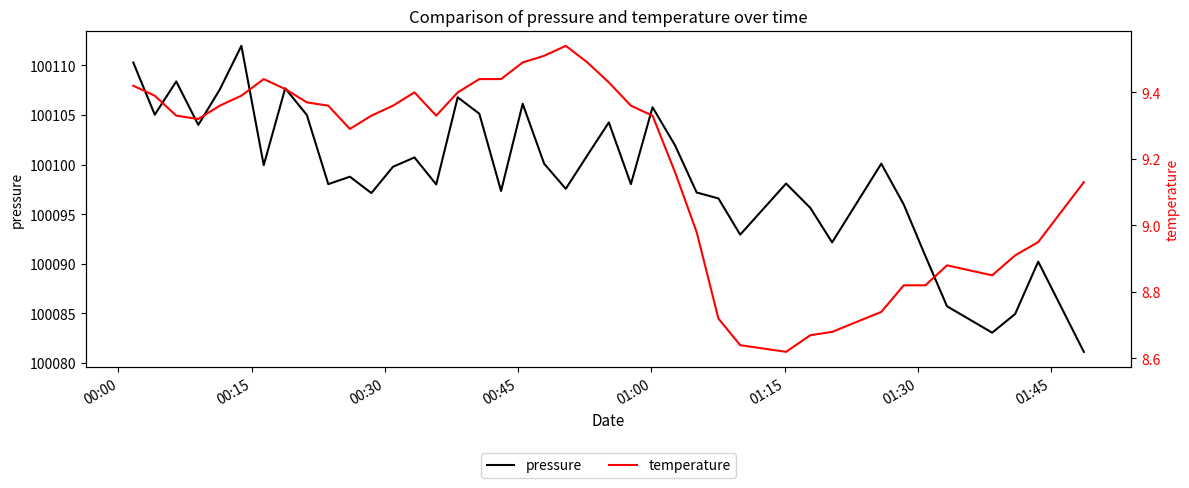

What is the lowest value of the pressure series?

100081.1